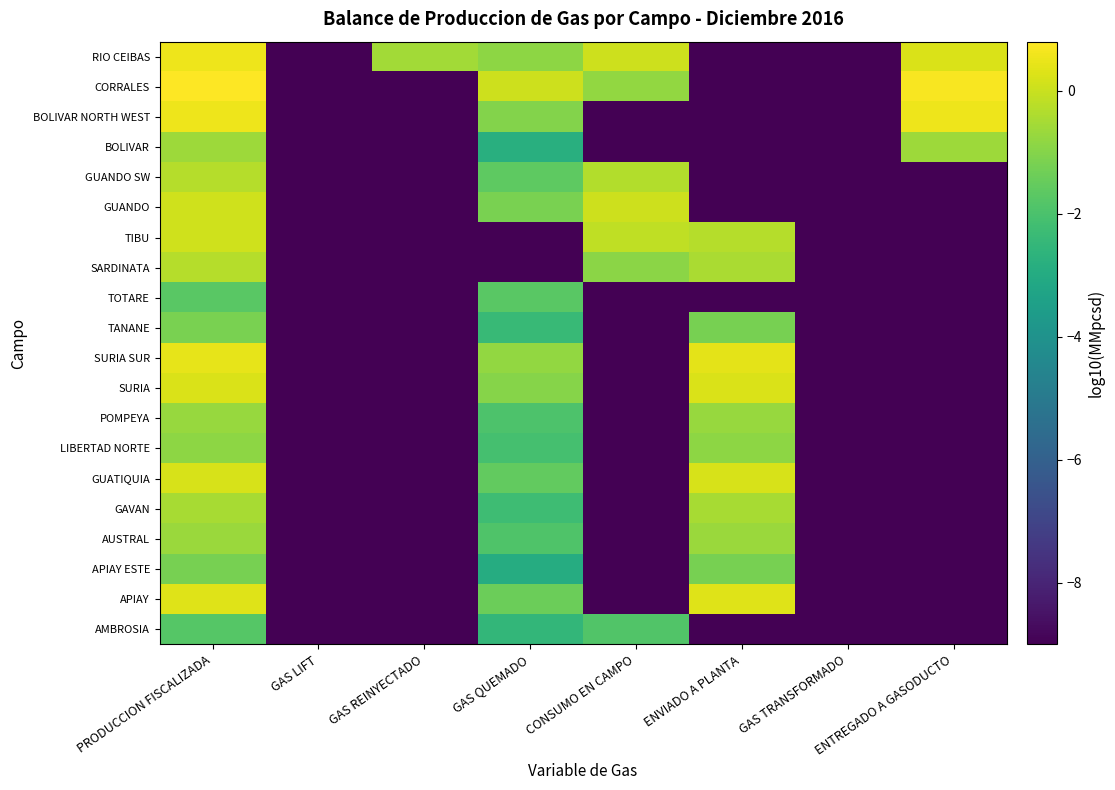

Between GAS REINYECTADO and GAS QUEMADO, which is larger?

GAS QUEMADO